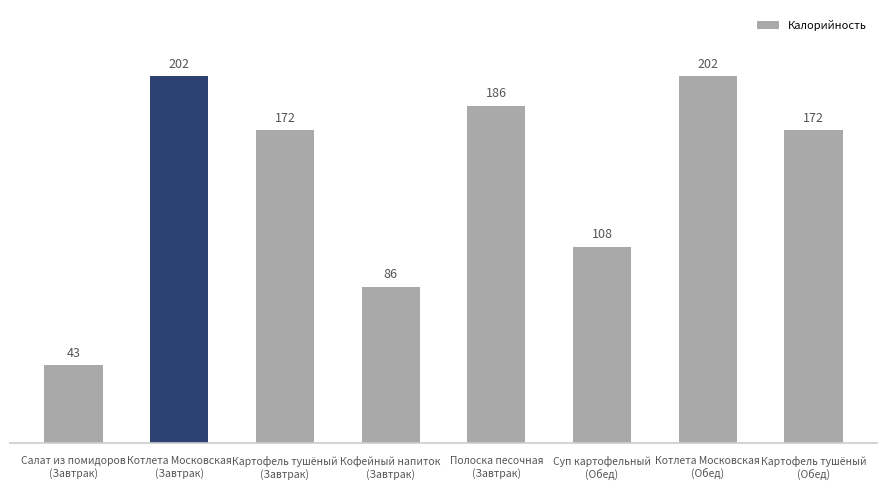

Count the number of values greater than 172.

5